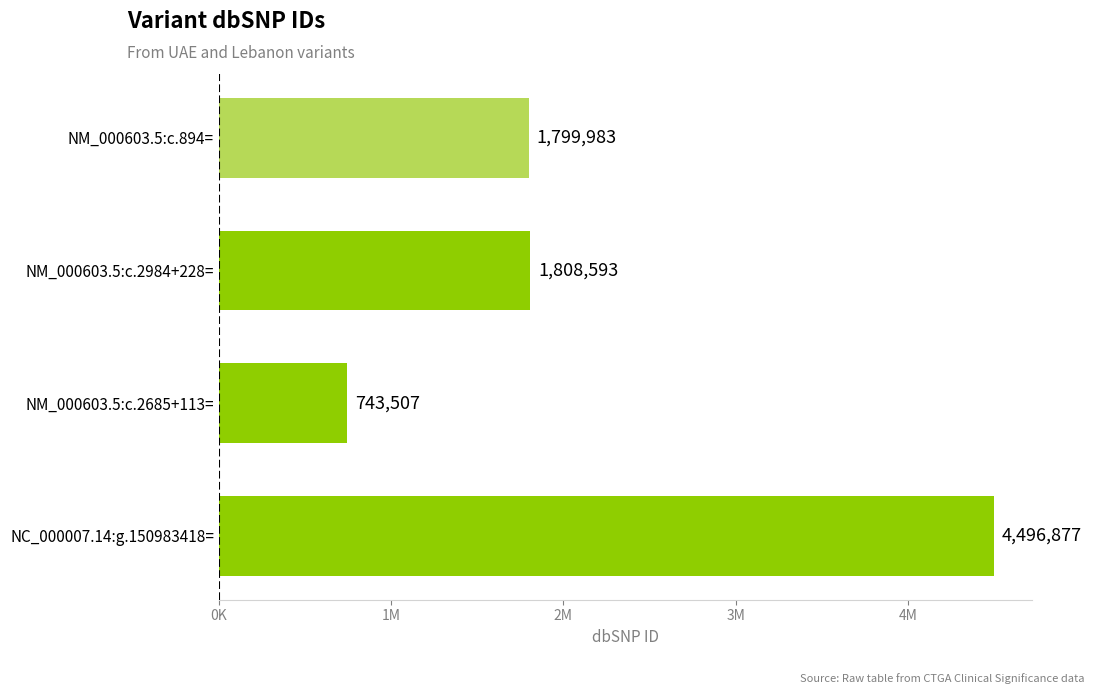

What is the average value?

2212240